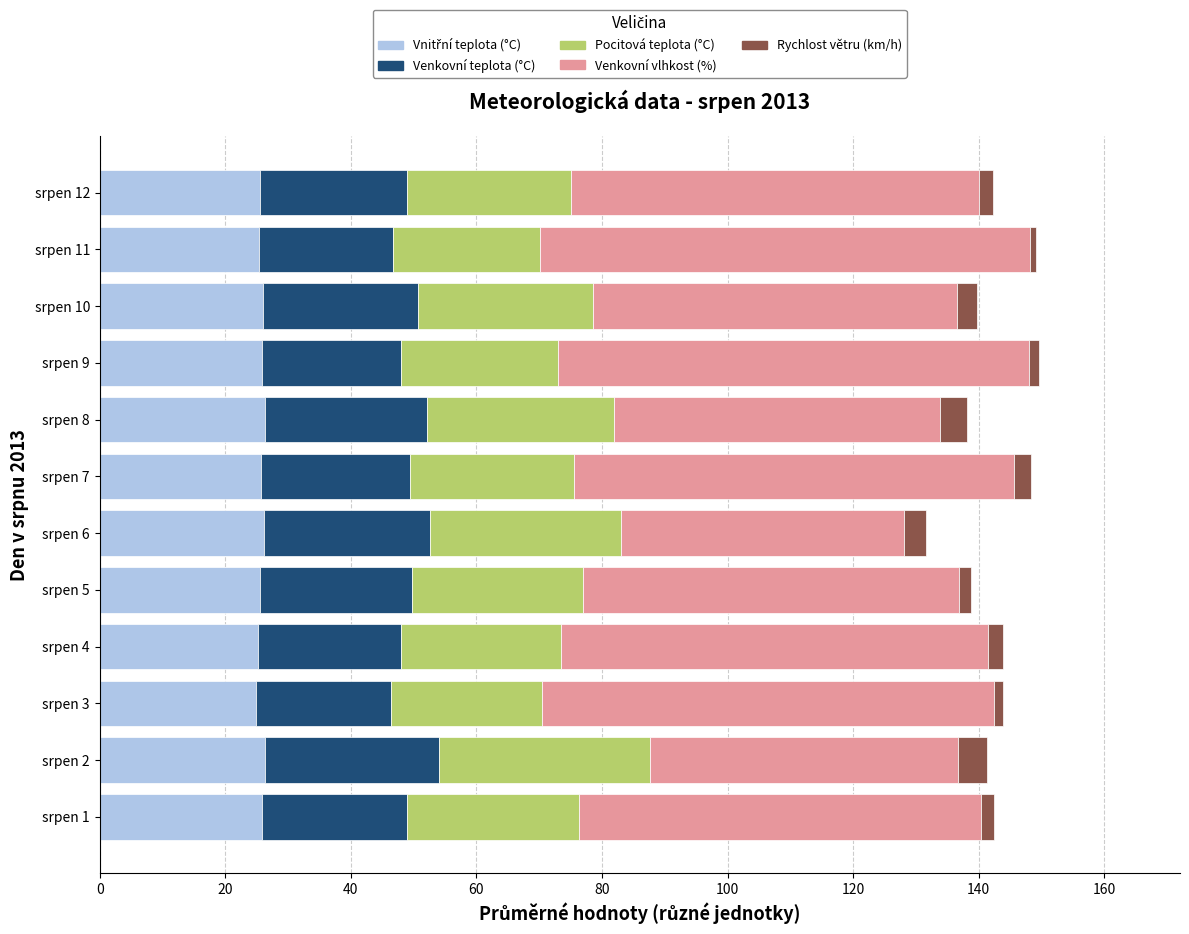

What is the total value across all series at srpen 8?

138.1